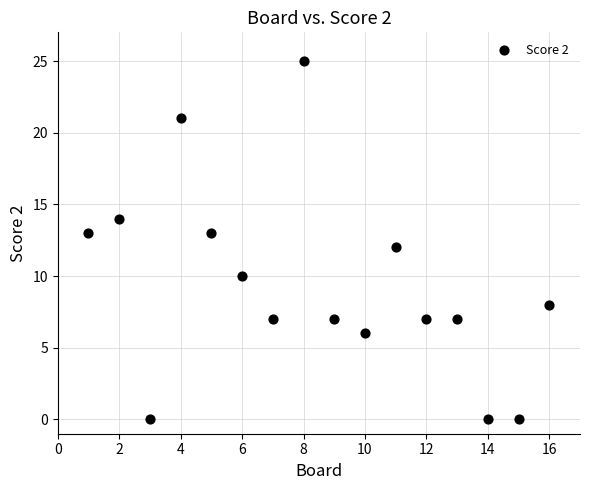

What is the range of Y values (max minus min)?

25